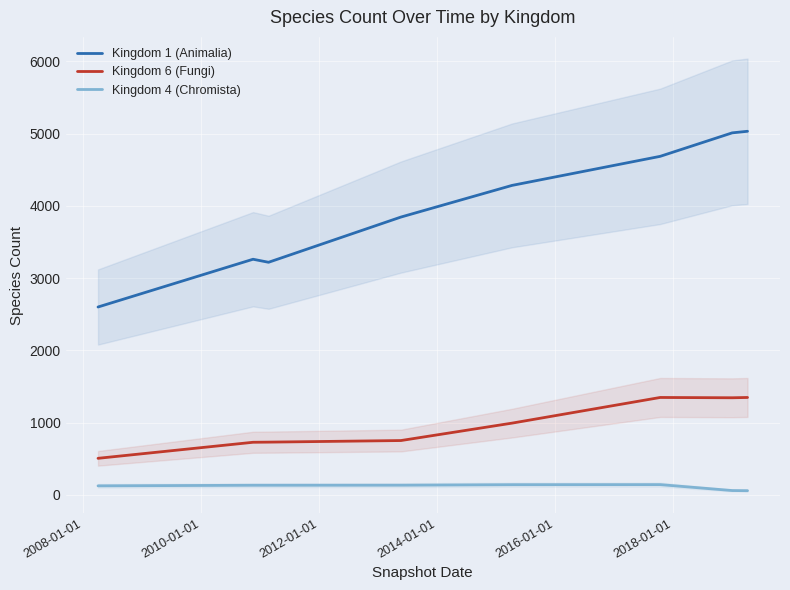

List the series in order of their overall mean, highest first.

Kingdom 1 (Animalia), Kingdom 6 (Fungi), Kingdom 4 (Chromista)